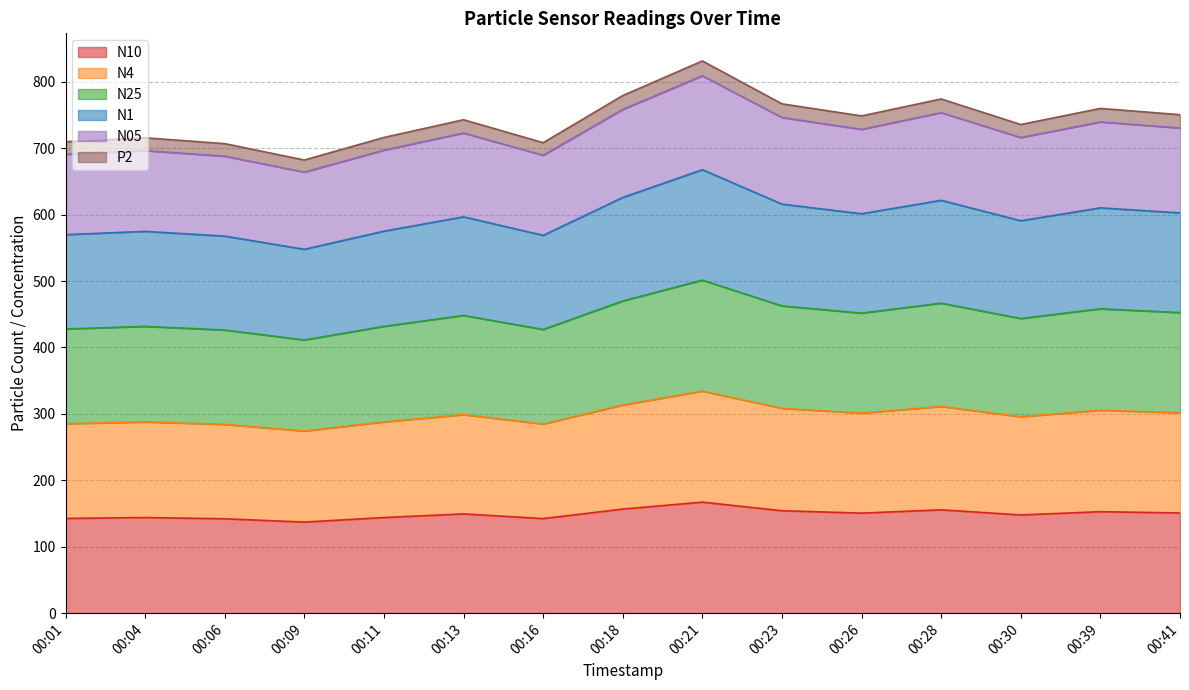

What is the total value across all series at 00:01?

709.8